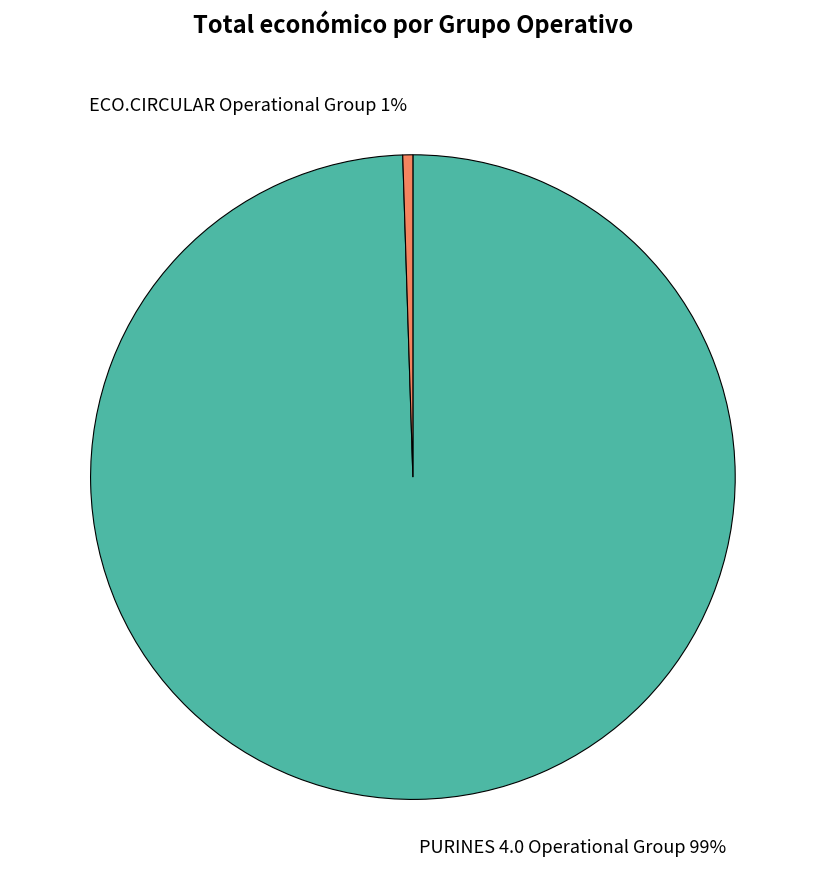

To the nearest percent, what is the average slice percentage?

50%